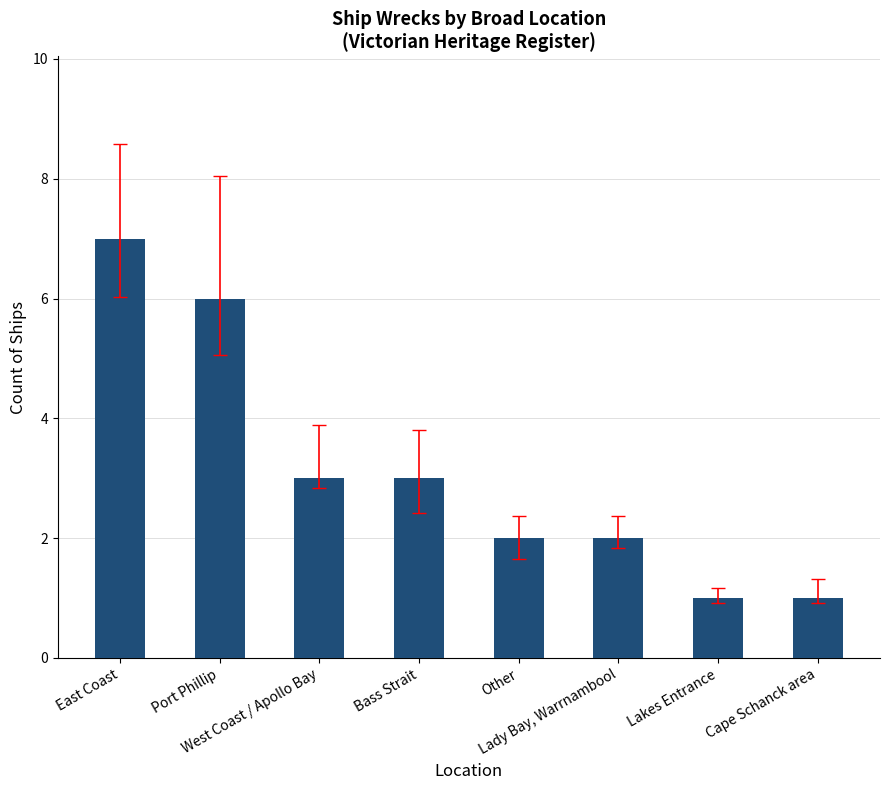

What is the difference between the second highest and second lowest values?

5